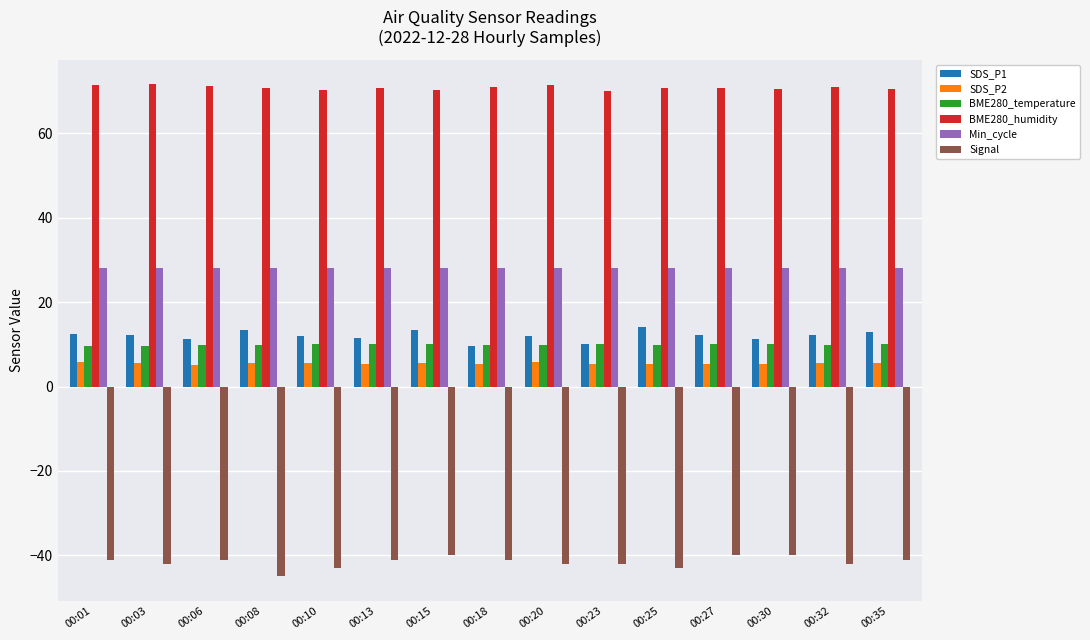

What is the difference between the maximum and minimum values in the SDS_P1 series?

4.6